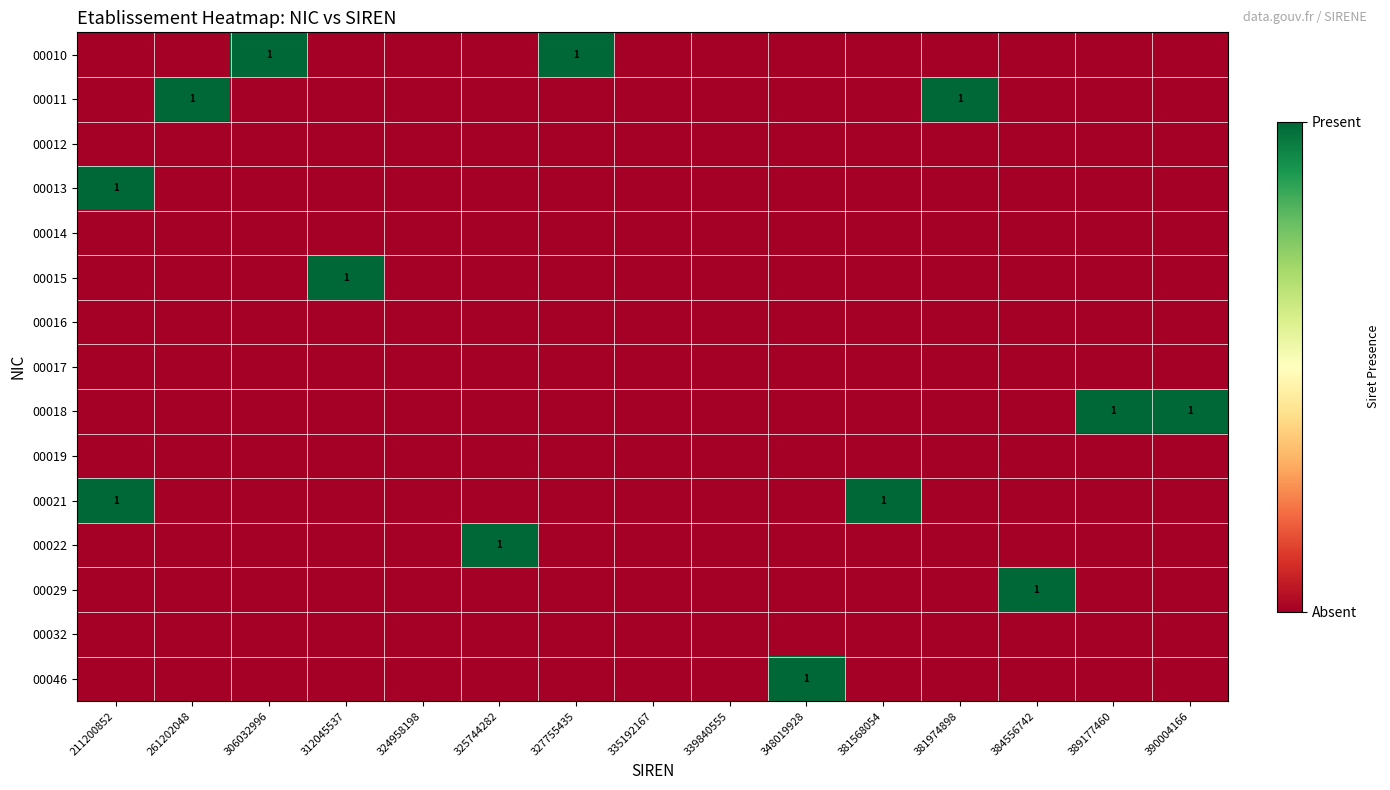

At how many categories does at least one series exceed 0?

12